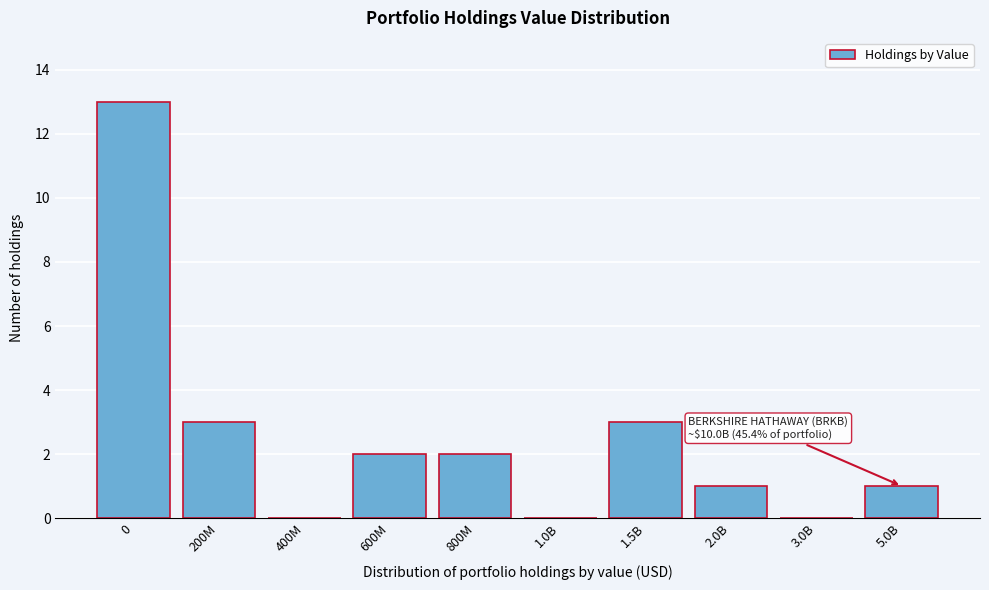

Reading left to right, transcribe all the data shown in this chart.

0=13	200M=3	400M=0	600M=2	800M=2	1.0B=0	1.5B=3	2.0B=1	3.0B=0	5.0B=1